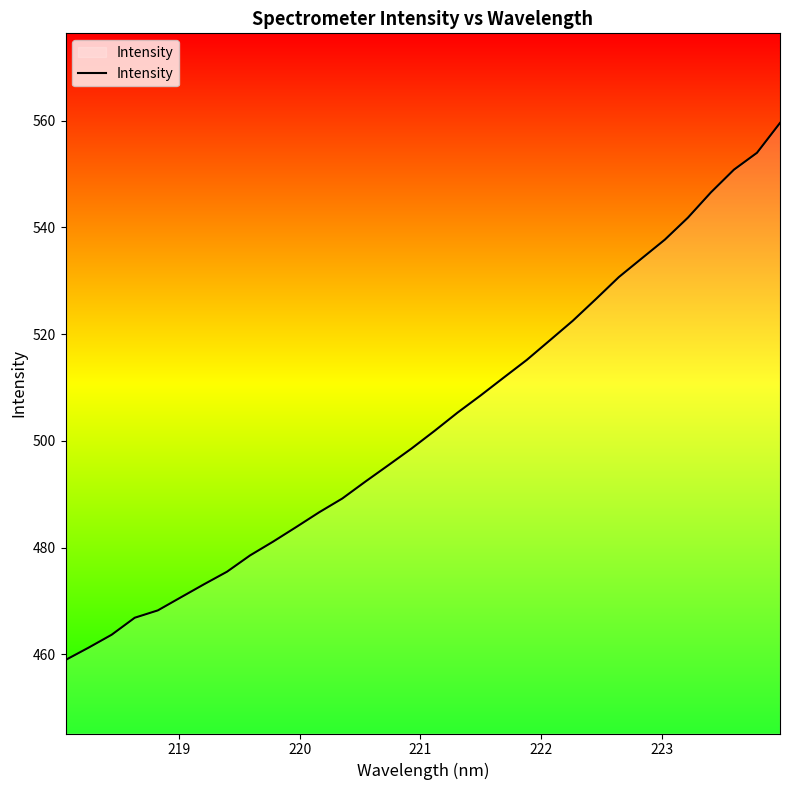

What is the minimum value shown in the chart?

459.0